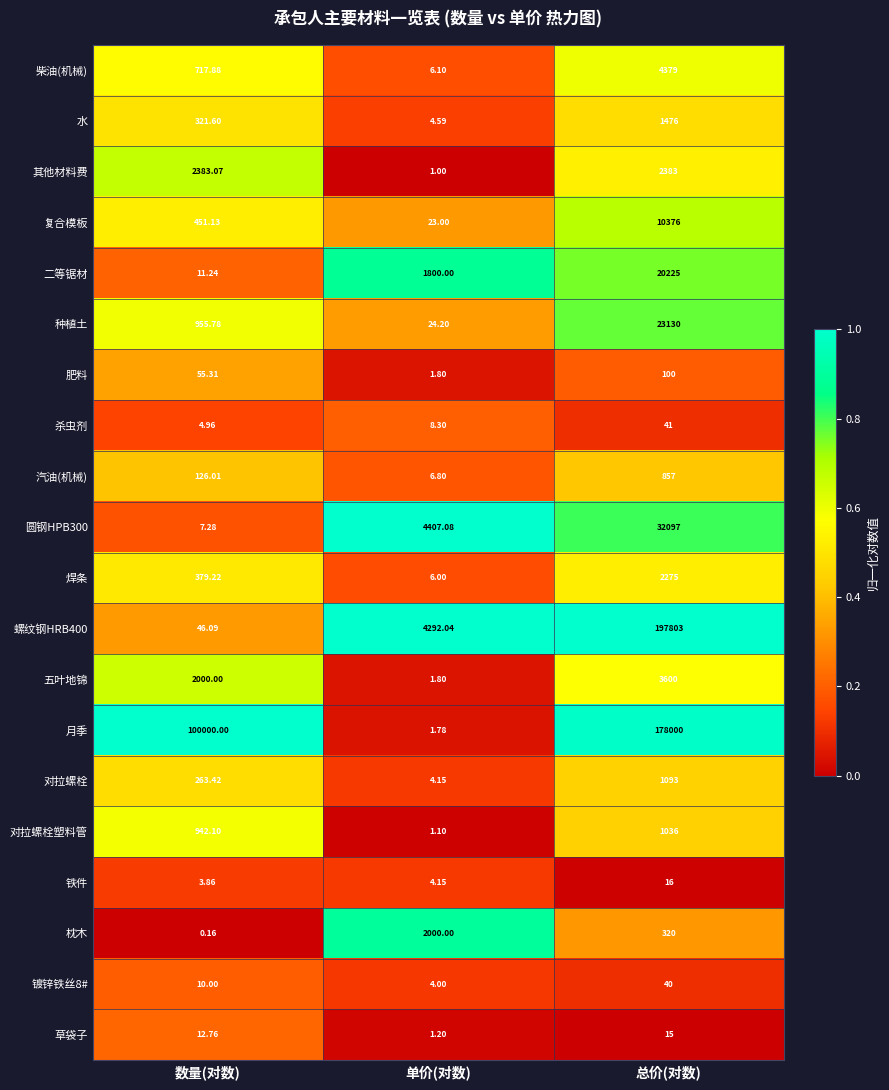

What is the maximum value shown in the chart?

197803.0